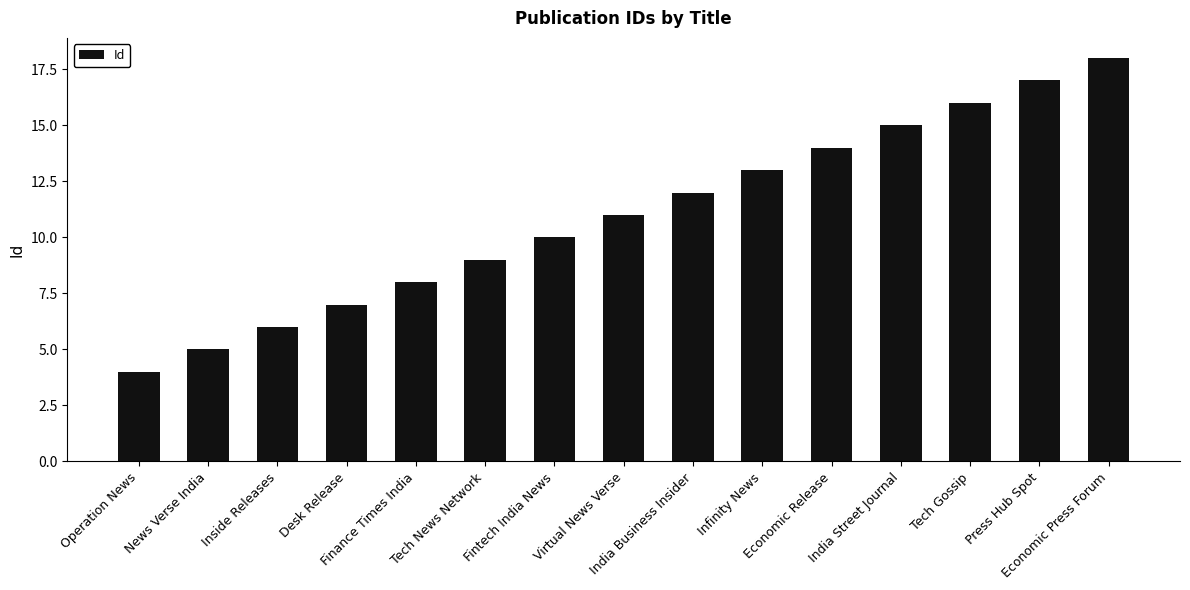

What is the approximate value at Inside Releases?

6